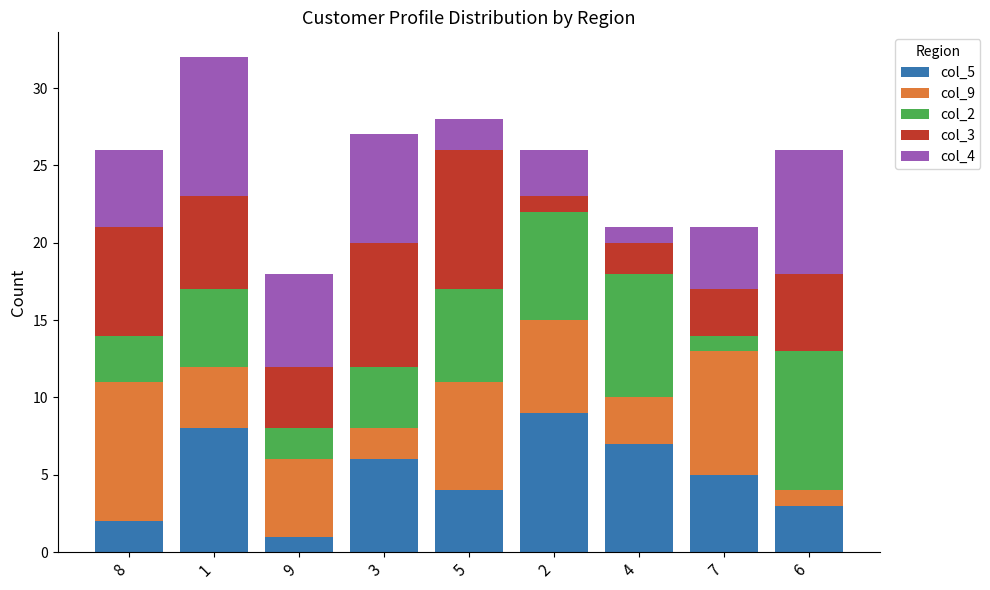

What is the total value across all series at 6?

26